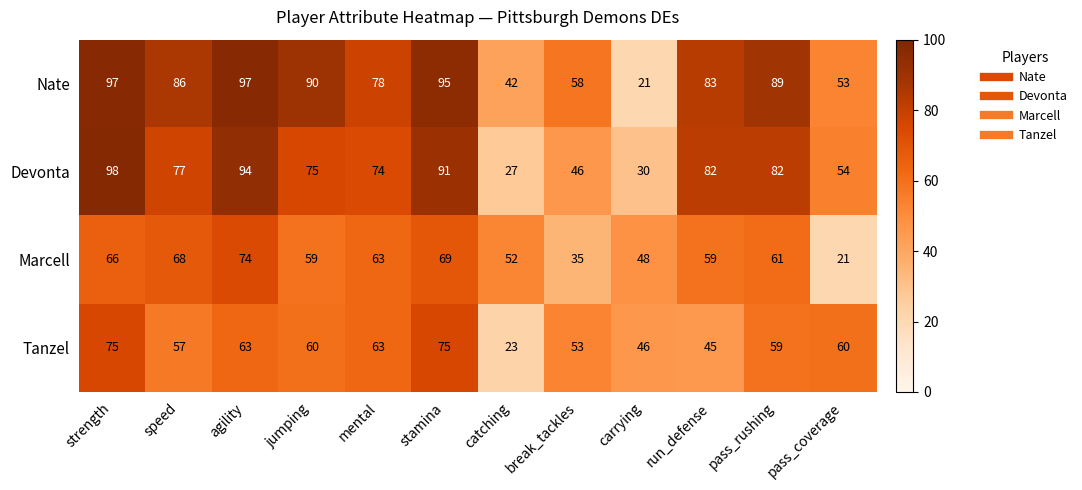

What is the lowest value of the Tanzel series?

23